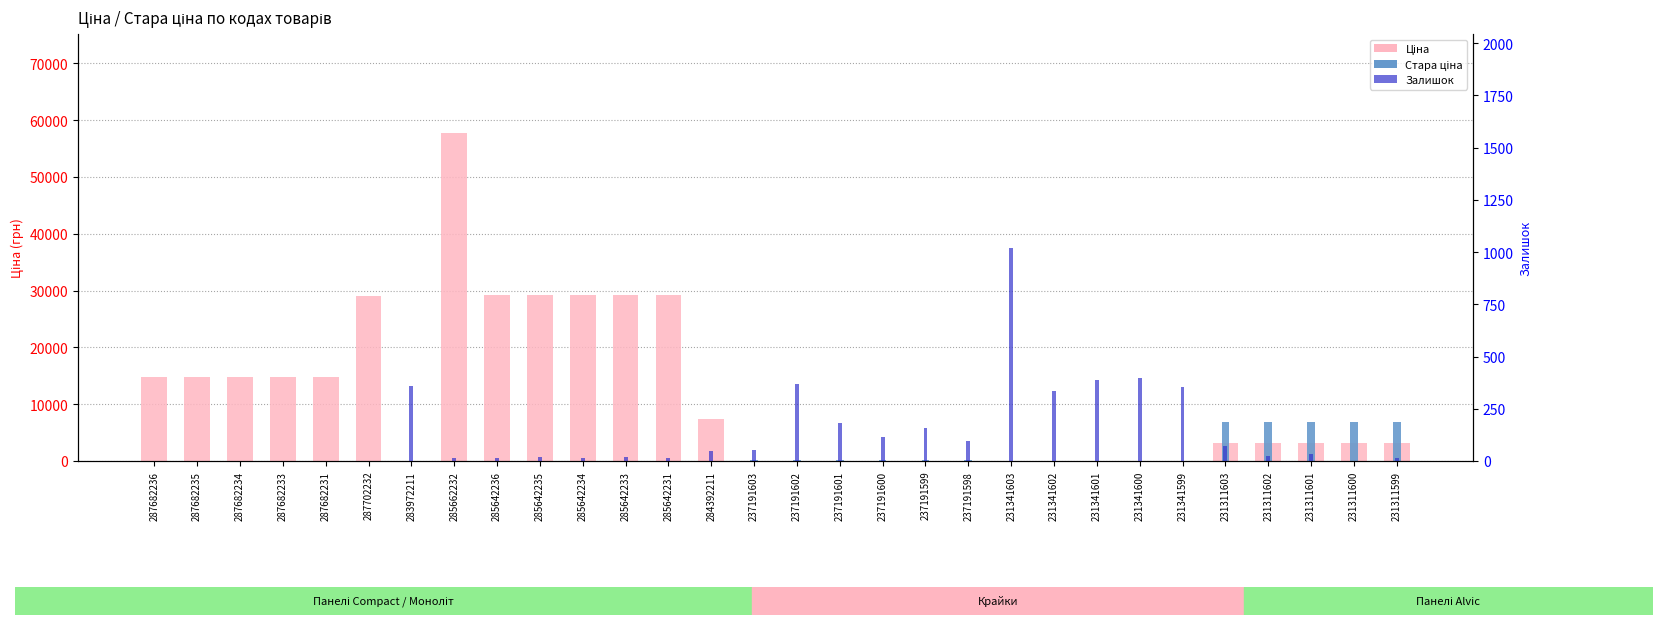

Rank the categories by Стара ціна value from highest to lowest.

231311603, 231311602, 231311601, 231311600, 231311599, 237191603, 237191602, 237191601, 237191600, 237191599, 237191598, 231341603, 231341602, 231341601, 231341600, 231341599, 287682236, 287682235, 287682234, 287682233, 287682231, 287702232, 283972211, 285662232, 285642236, 285642235, 285642234, 285642233, 285642231, 284392211